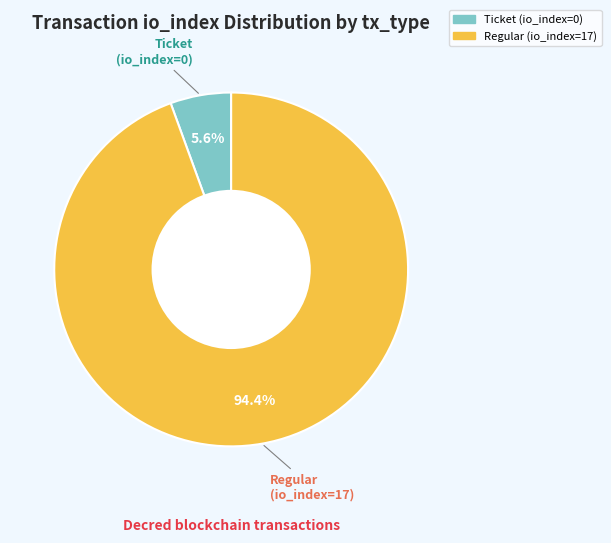

To the nearest percent, what portion does Regular (io_index=17) represent?

94%